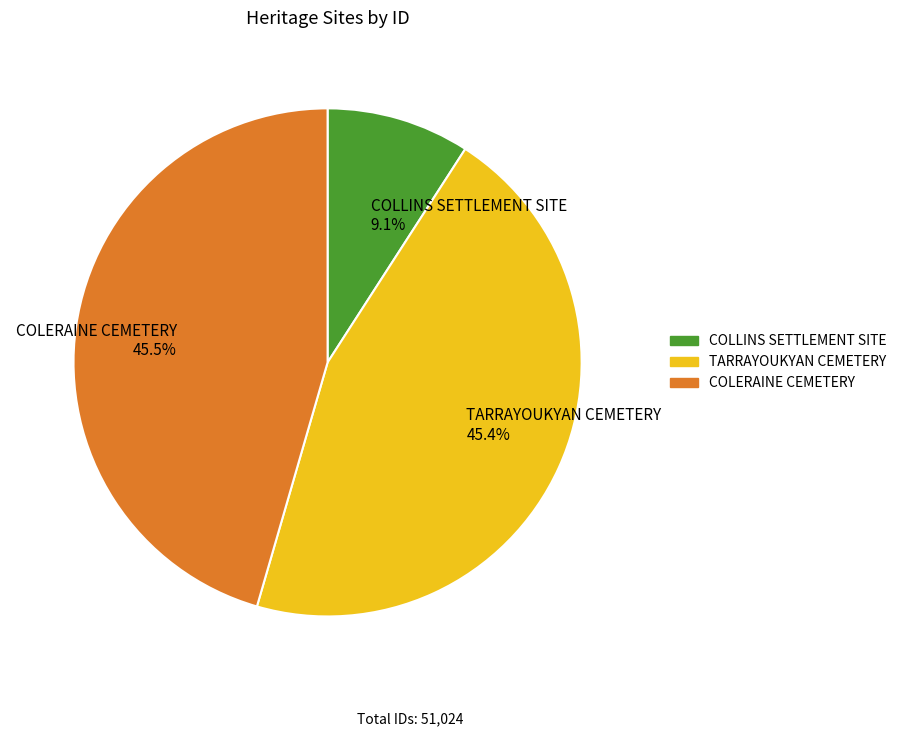

Count the number of slices in the pie.

3